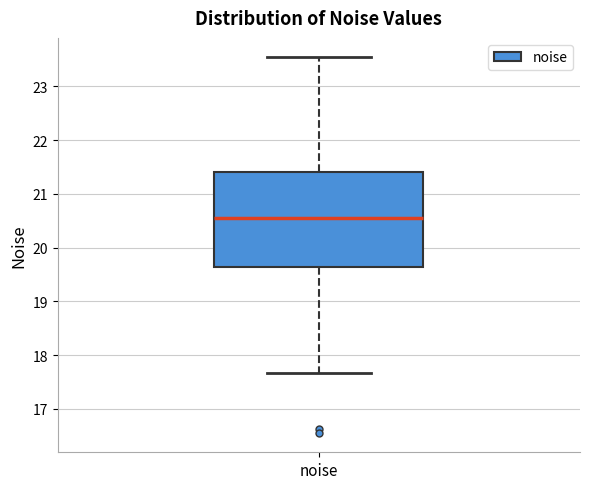

Read this box plot against the y-axis: the position of the median line, the range covered by the box, and the ends of both whiskers. The values are not printed on the chart, so give them approximately, as read against the axis.

median 20.5, box 19.6 to 21.4, whiskers 17.7 to 23.6